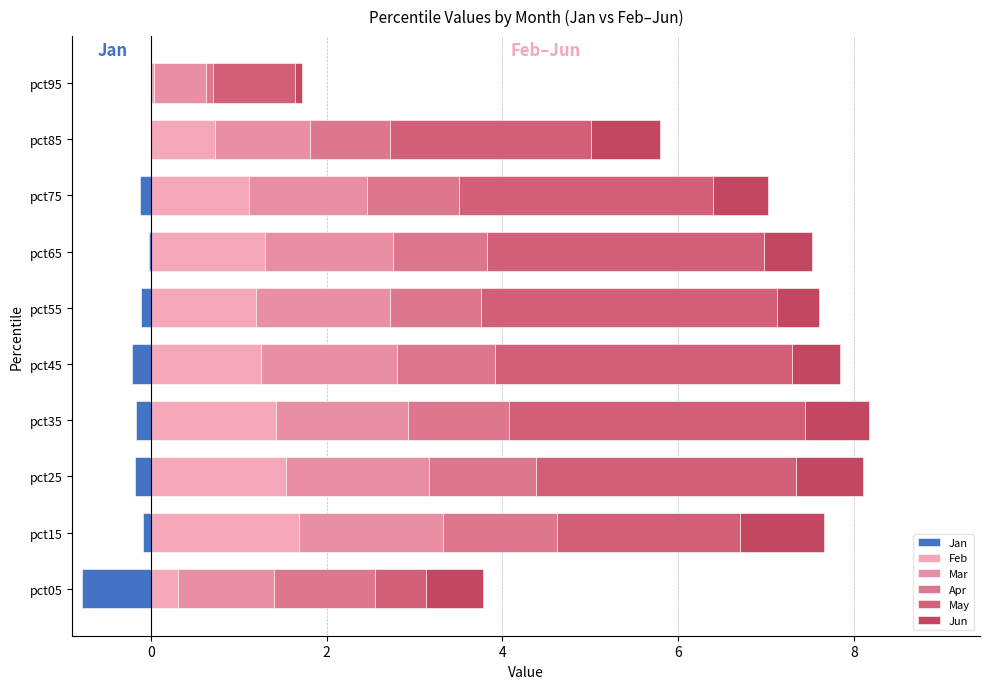

How many data points in Feb are less than 1?

3